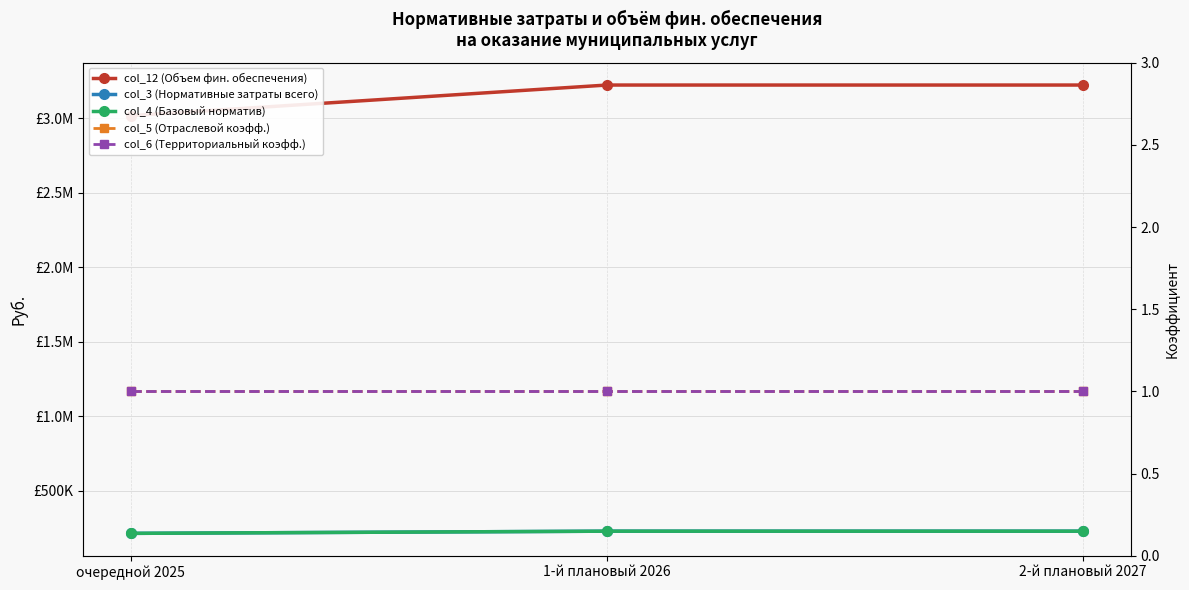

Reading left to right, extract all data points from this chart.

col_12 (Объем фин. обеспечения): 3018709.4	3223867.0	3223867.0
col_3 (Нормативные затраты всего): 215622.1	230276.2	230276.2
col_4 (Базовый норматив): 215622.1	230276.2	230276.2
col_5 (Отраслевой коэфф.): 1.0	1.0	1.0
col_6 (Территориальный коэфф.): 1.0	1.0	1.0